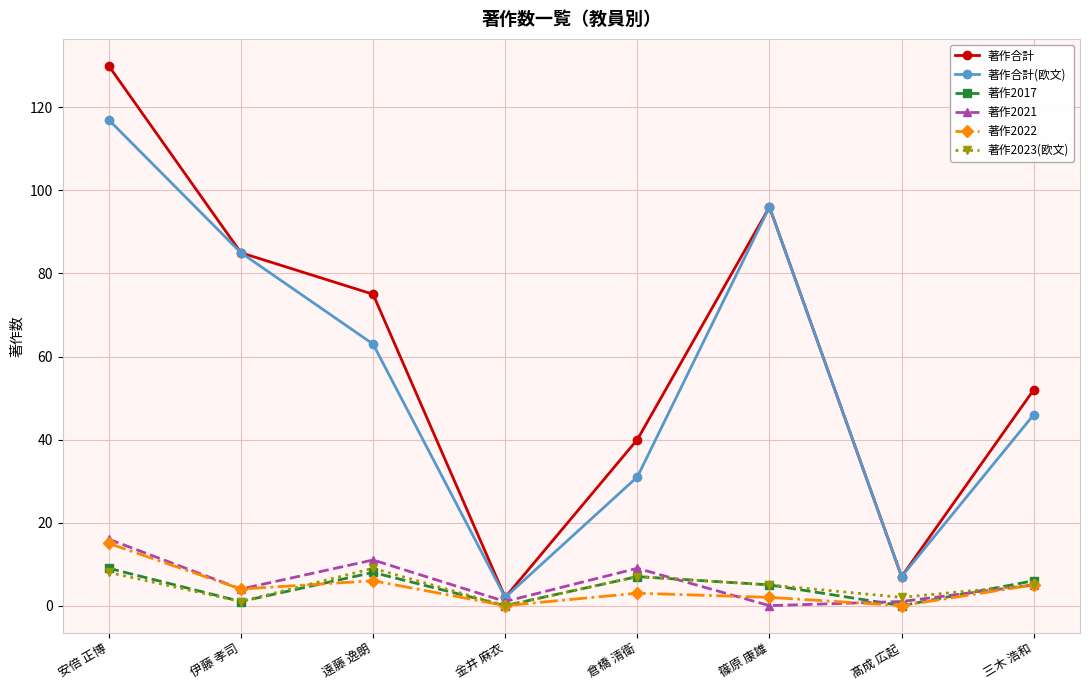

What is the difference between the maximum and minimum values in the 著作2017 series?

9